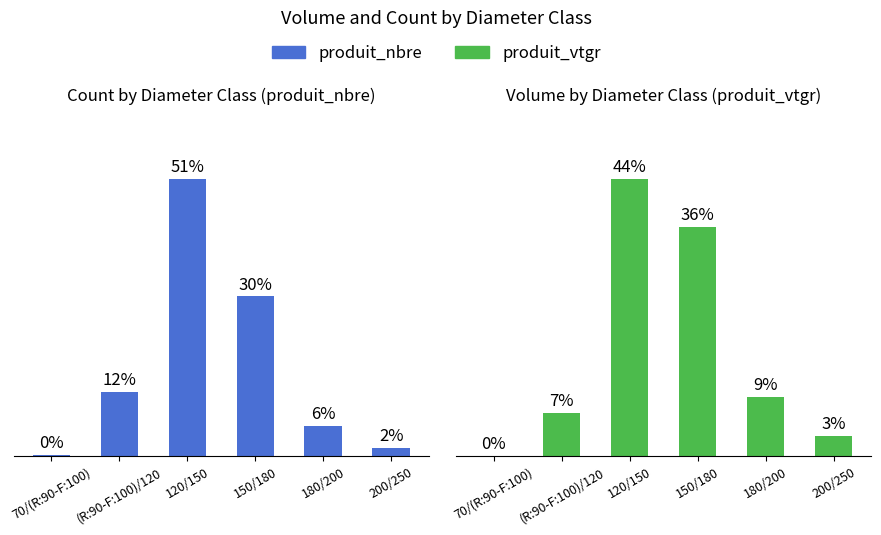

List the series in order of their peak value, lowest first.

produit_vtgr, produit_nbre